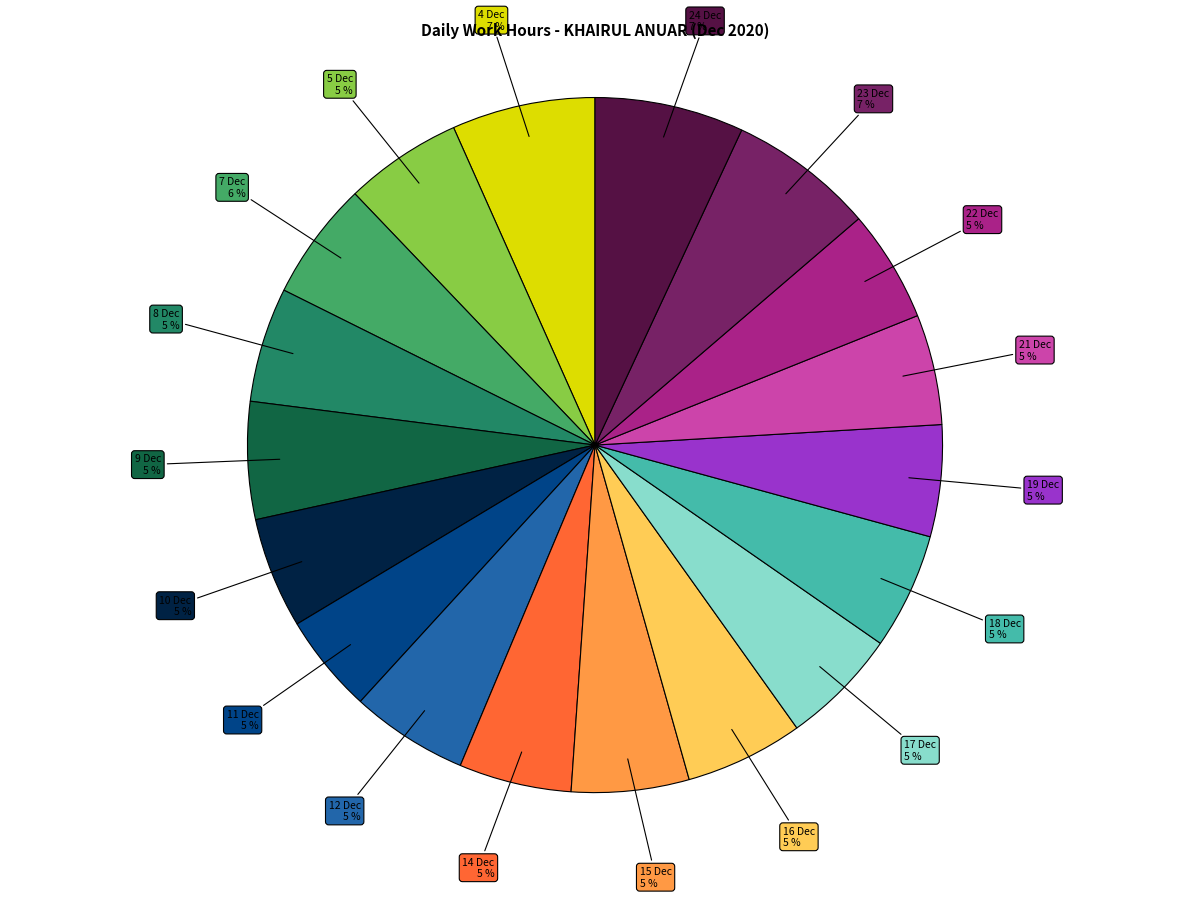

Does 21 Dec account for over 50% of the chart?

No